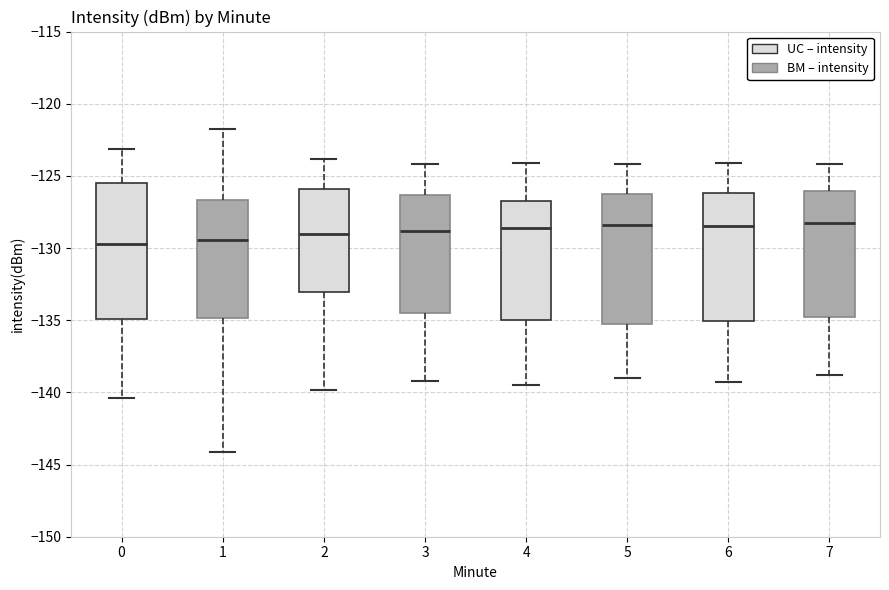

Where is the lower edge of the box at x = 3 on the y-axis? The values are not printed on the chart, so give them approximately, as read against the axis.

-134.5